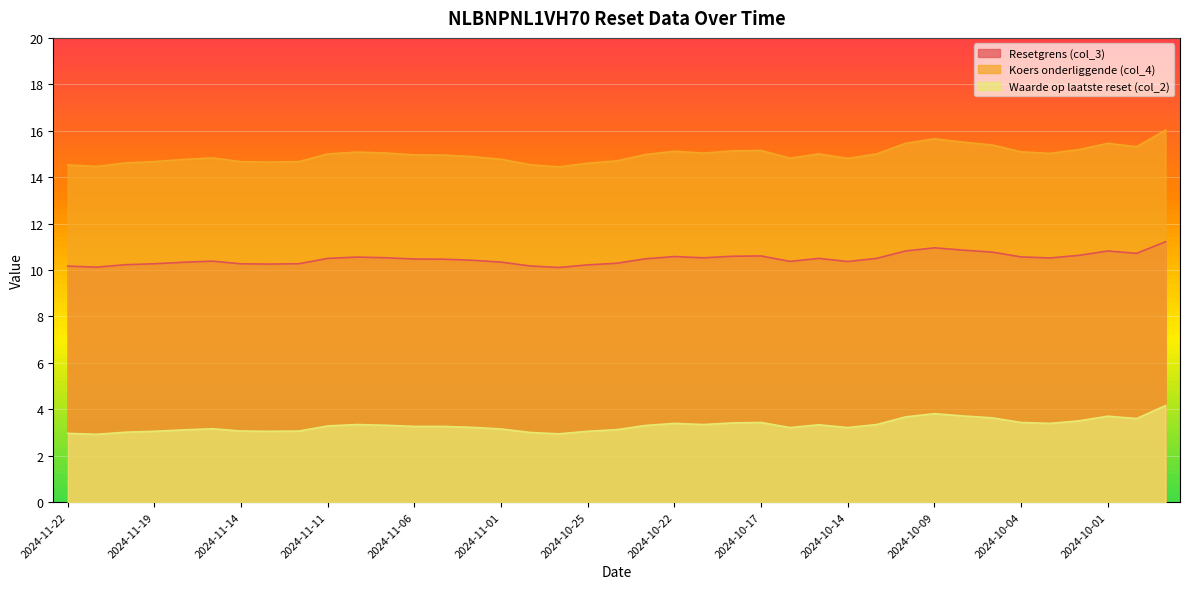

True or false: Koers onderliggende (col_4) and Resetgrens (col_3) intersect in this chart.

False